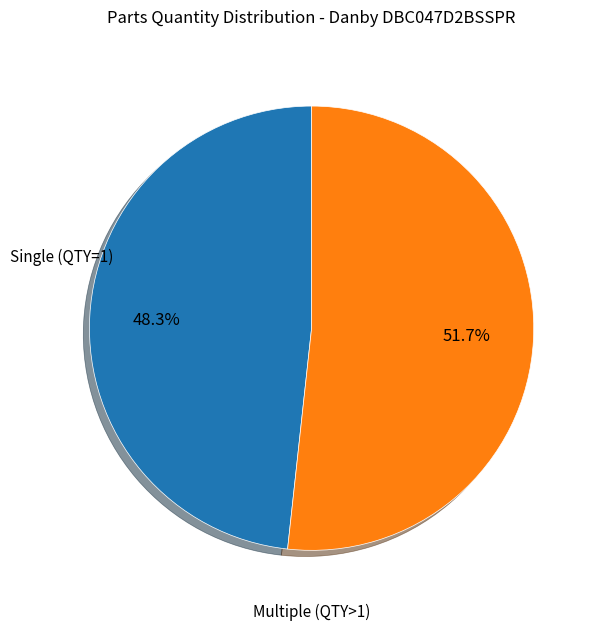

Is there a majority slice in this chart?

Yes